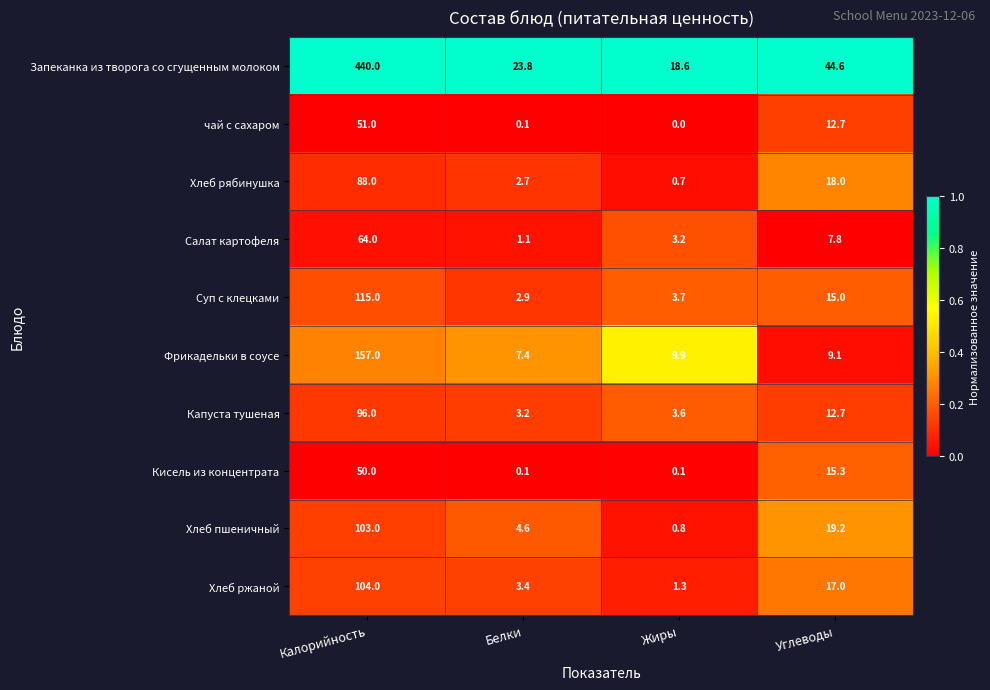

Rank the series at Жиры from lowest to highest value.

чай с сахаром, Кисель из концентрата, Хлеб рябинушка, Хлеб пшеничный, Хлеб ржаной, Салат картофеля, Капуста тушеная, Суп с клецками, Фрикадельки в соусе, Запеканка из творога со сгущенным молоком